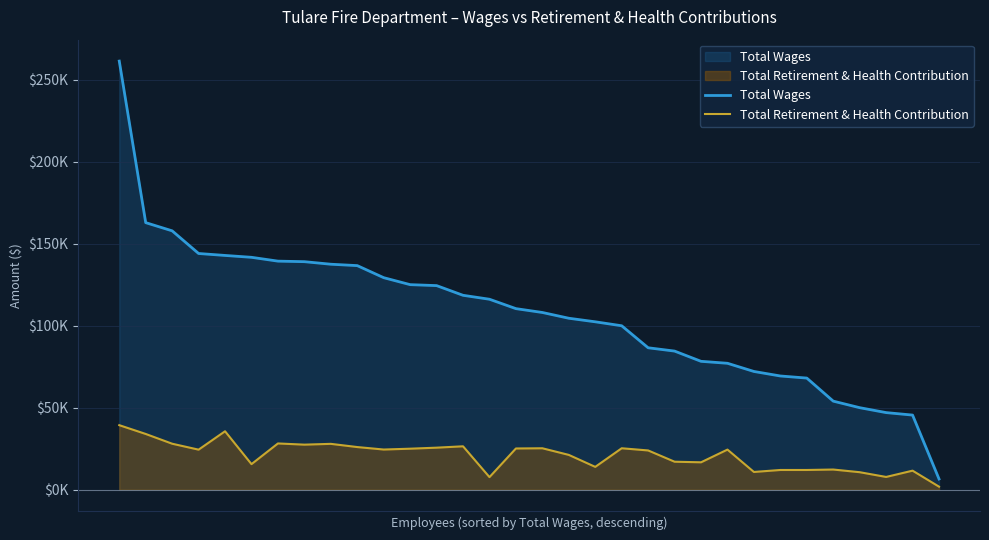

Read the Total Retirement & Health Contribution value at Fire Chief, to the nearest 100.

35600